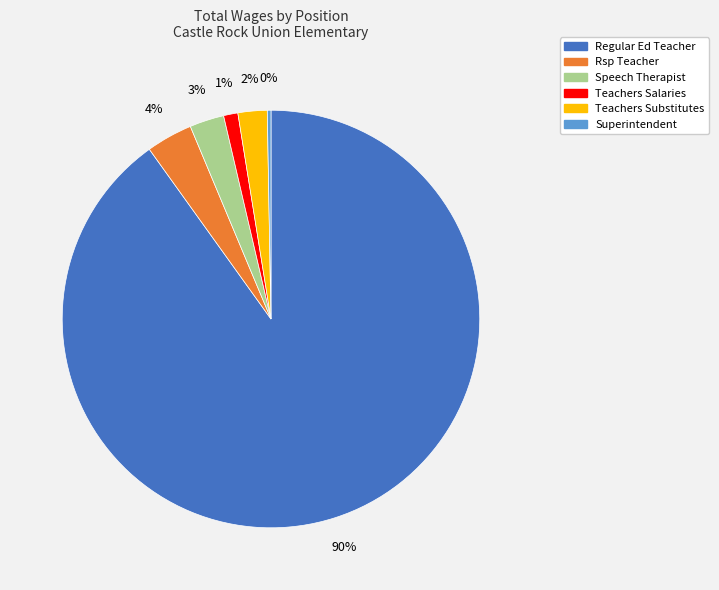

Which has a higher value, Teachers Salaries or Teachers Substitutes?

Teachers Substitutes